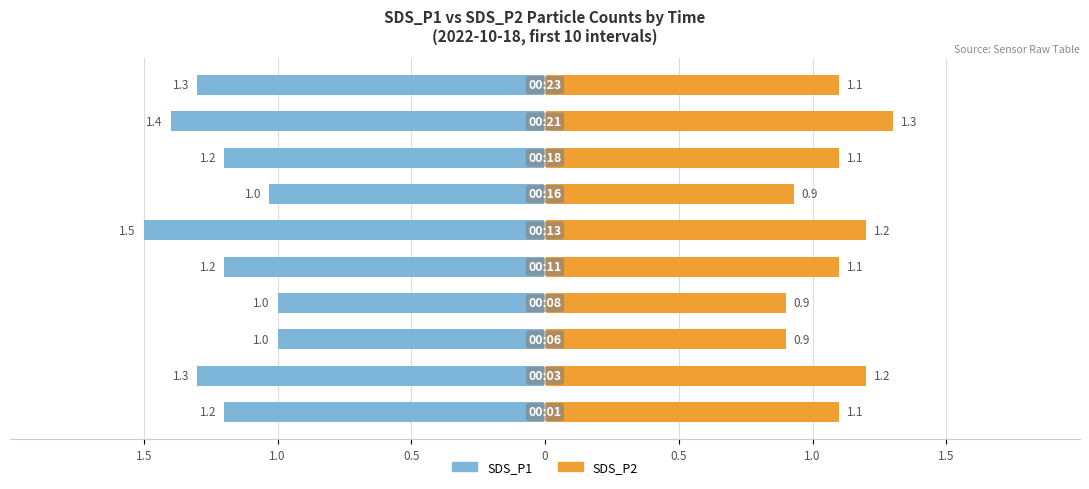

Reading left to right, extract all data points from this chart.

SDS_P1: -1.2	-1.3	-1.0	-1.0	-1.2	-1.5	-1.0	-1.2	-1.4	-1.3
SDS_P2: 1.1	1.2	0.9	0.9	1.1	1.2	0.9	1.1	1.3	1.1